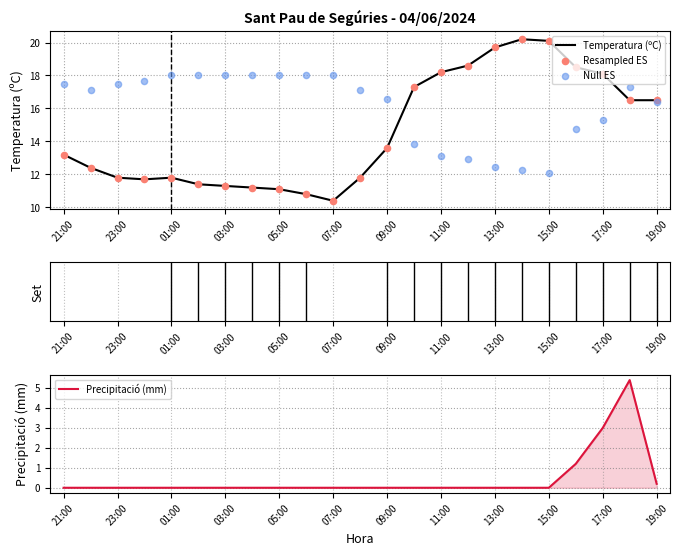

Which series contains the lowest Y value?

Precipitació (mm)